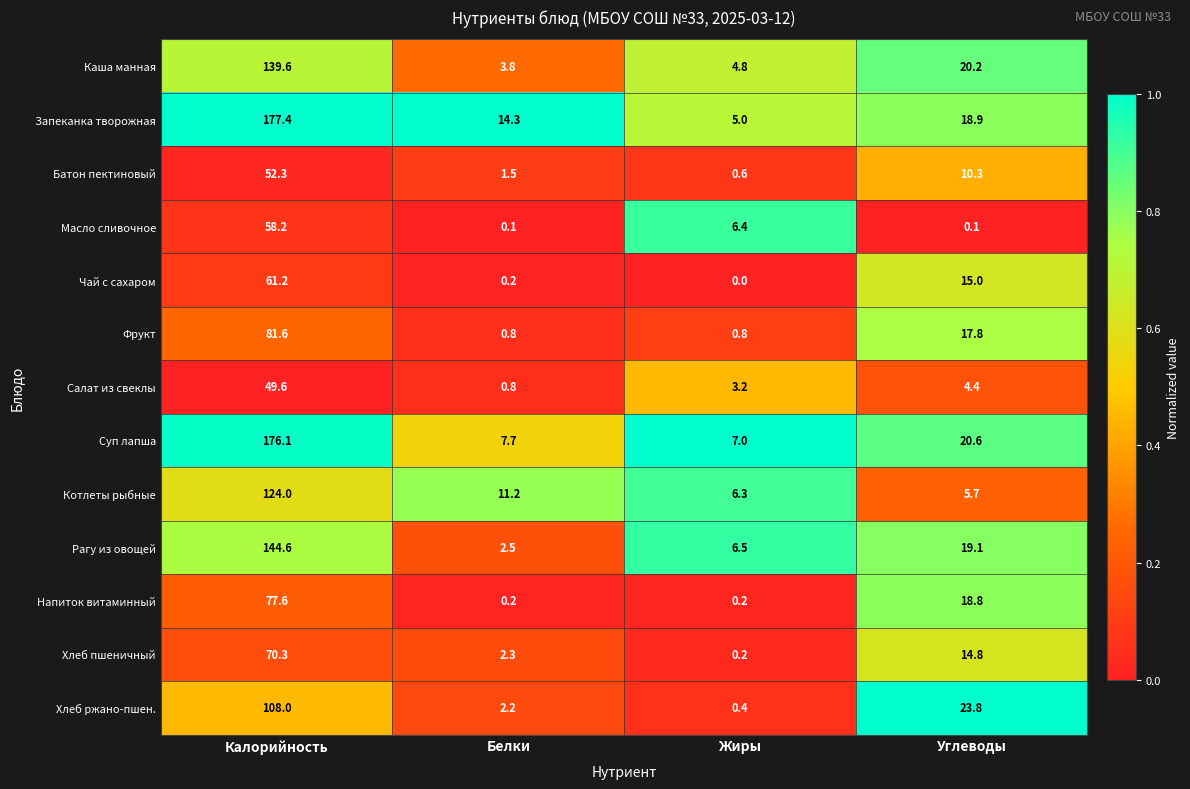

List the series in order of their peak value, lowest first.

Салат из свеклы, Батон пектиновый, Масло сливочное, Чай с сахаром, Хлеб пшеничный, Напиток витаминный, Фрукт, Хлеб ржано-пшен., Котлеты рыбные, Каша манная, Рагу из овощей, Суп лапша, Запеканка творожная